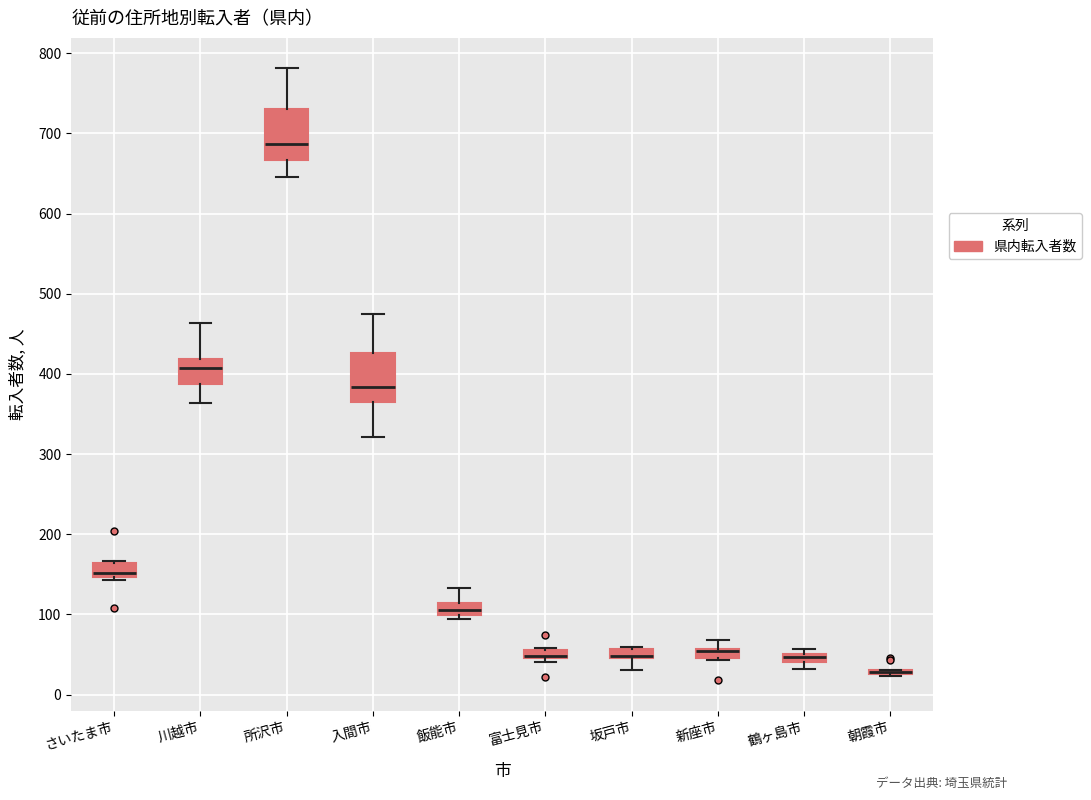

Where is the lower edge of the box for 鶴ヶ島市 on the y-axis? The values are not printed on the chart, so give them approximately, as read against the axis.

40